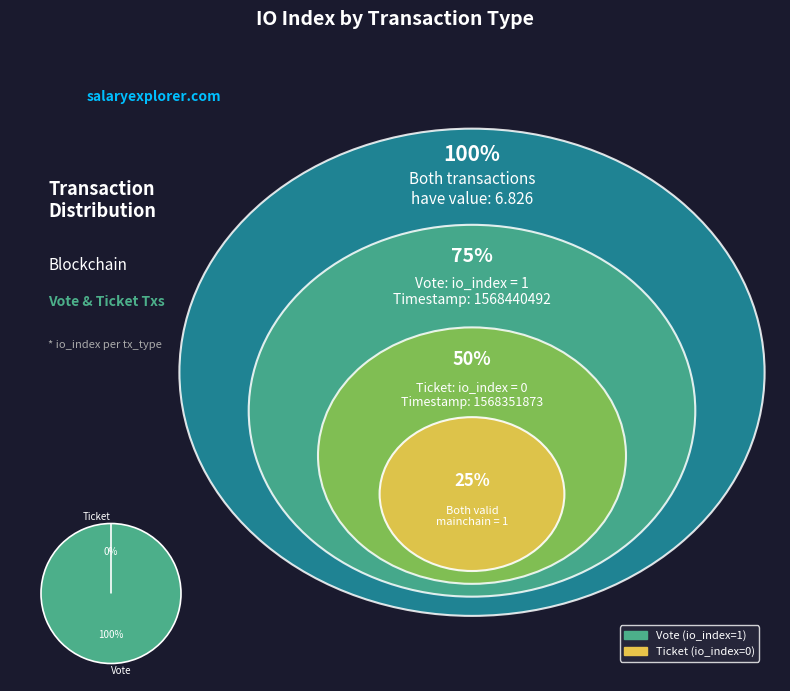

To the nearest percent, what is the difference between the largest and smallest slice percentages?

100%